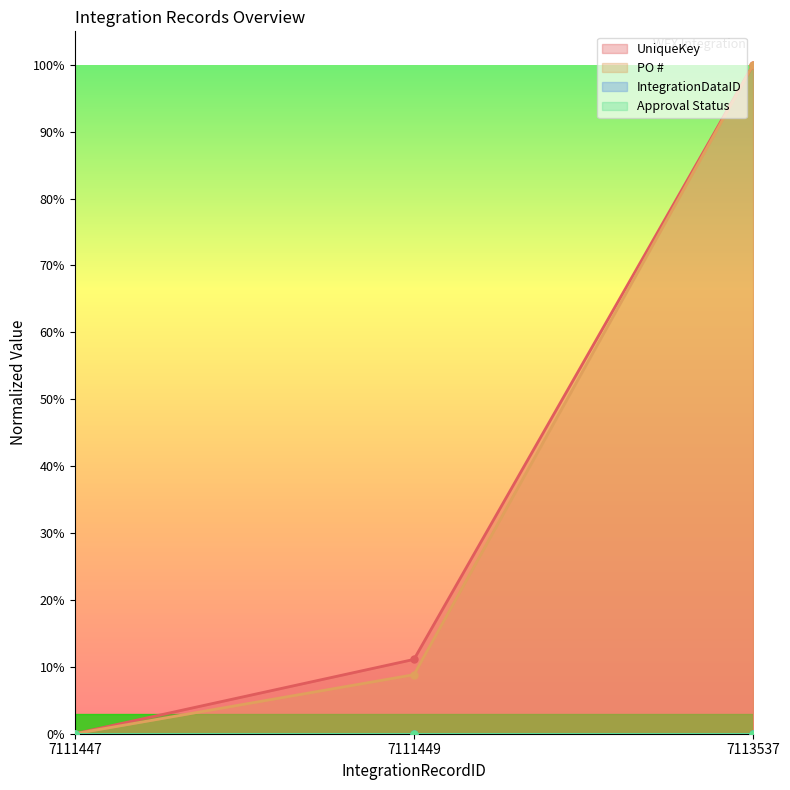

Between 7111449 and 7113537, which series saw the biggest shift?

PO #